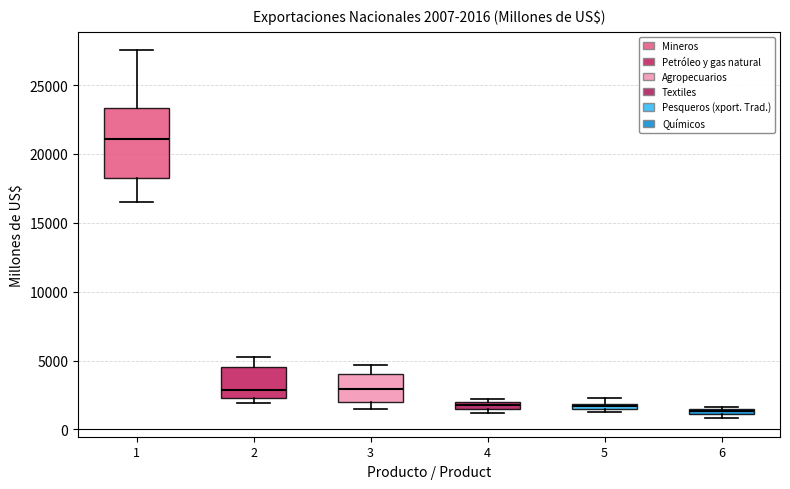

Comparing the boxes themselves (not the whiskers), which one is the tallest?

1